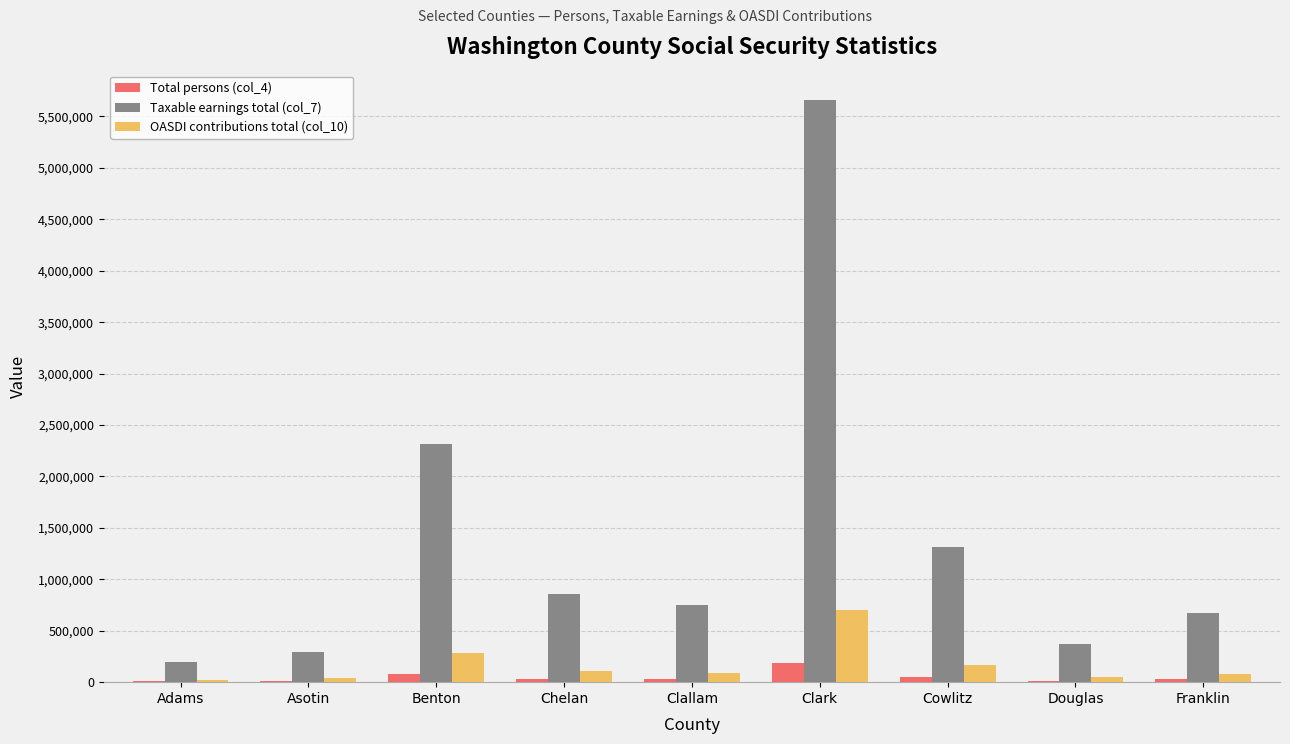

How many groups of bars are there?

9